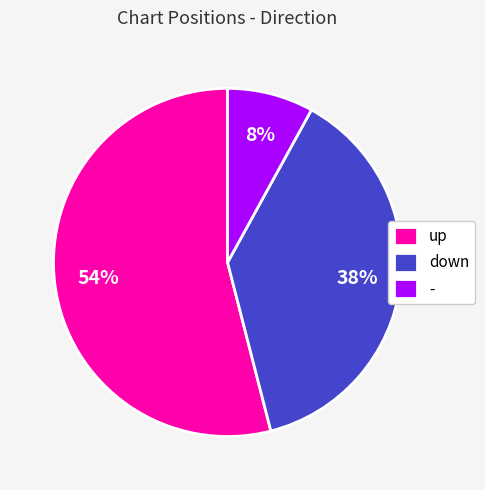

To the nearest percent, what is the combined percentage of down and -?

46%